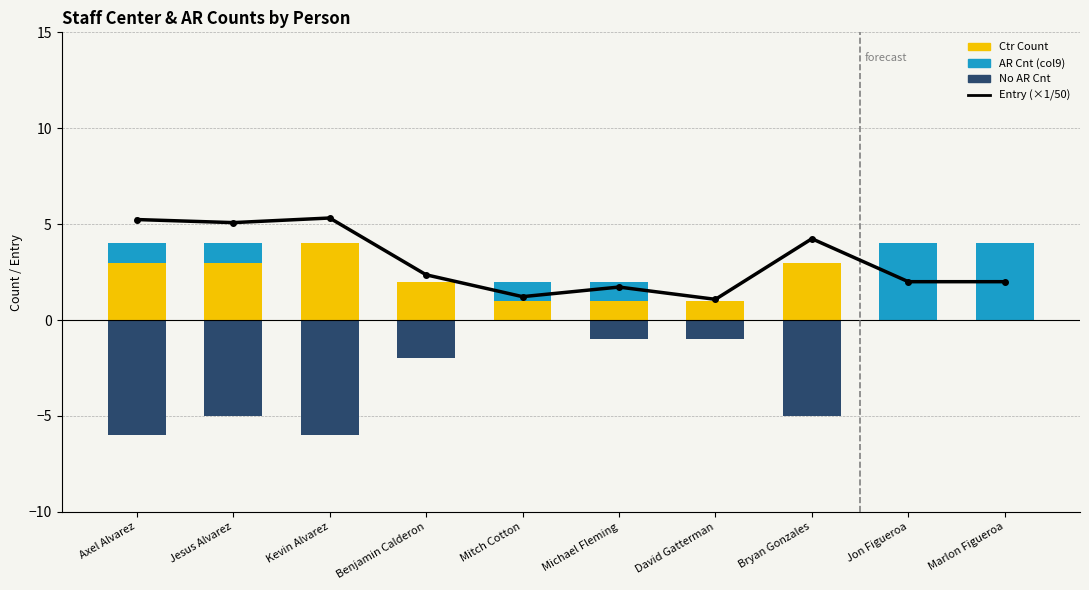

Reading left to right, list all the values displayed in this chart.

Entry (×1/50): Axel Alvarez=5.2	Jesus Alvarez=5.1	Kevin Alvarez=5.3	Benjamin Calderon=2.4	Mitch Cotton=1.2	Michael Fleming=1.7	David Gatterman=1.1	Bryan Gonzales=4.2	Jon Figueroa=2.0	Marlon Figueroa=2.0
Ctr Count: Axel Alvarez=3.0	Jesus Alvarez=3.0	Kevin Alvarez=4.0	Benjamin Calderon=2.0	Mitch Cotton=1.0	Michael Fleming=1.0	David Gatterman=1.0	Bryan Gonzales=3.0	Jon Figueroa=0.0	Marlon Figueroa=0.0
AR Cnt (col9): Axel Alvarez=1.0	Jesus Alvarez=1.0	Kevin Alvarez=0.0	Benjamin Calderon=0.0	Mitch Cotton=1.0	Michael Fleming=1.0	David Gatterman=0.0	Bryan Gonzales=0.0	Jon Figueroa=4.0	Marlon Figueroa=4.0
No AR Cnt: Axel Alvarez=-6.0	Jesus Alvarez=-5.0	Kevin Alvarez=-6.0	Benjamin Calderon=-2.0	Mitch Cotton=0.0	Michael Fleming=-1.0	David Gatterman=-1.0	Bryan Gonzales=-5.0	Jon Figueroa=0.0	Marlon Figueroa=0.0